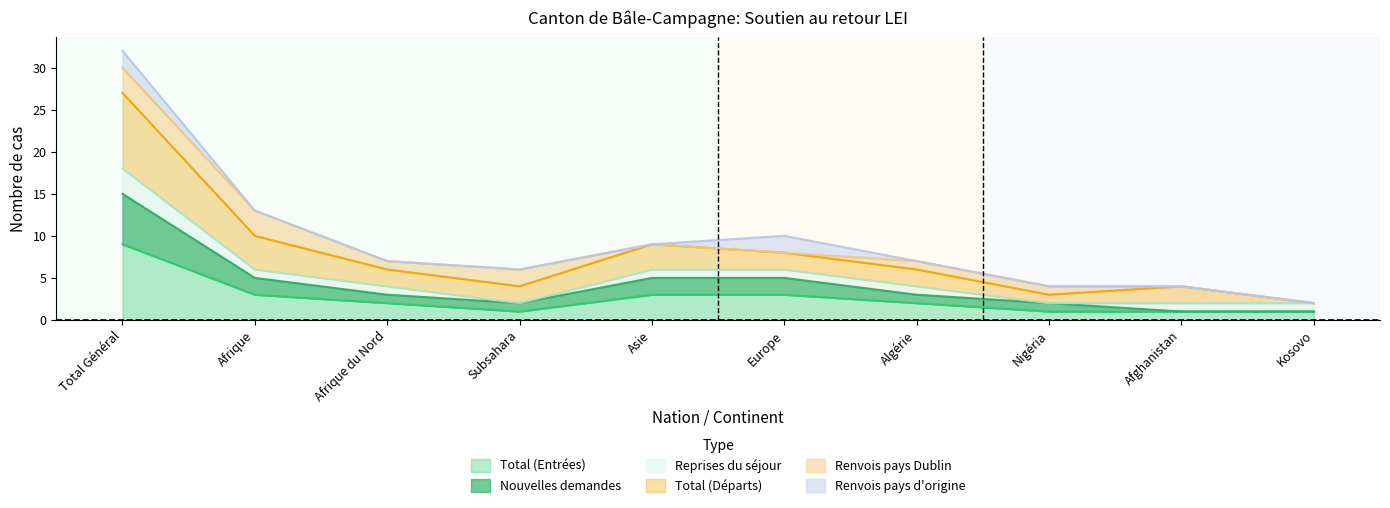

True or false: Nouvelles demandes and Total (Départs) intersect in this chart.

False